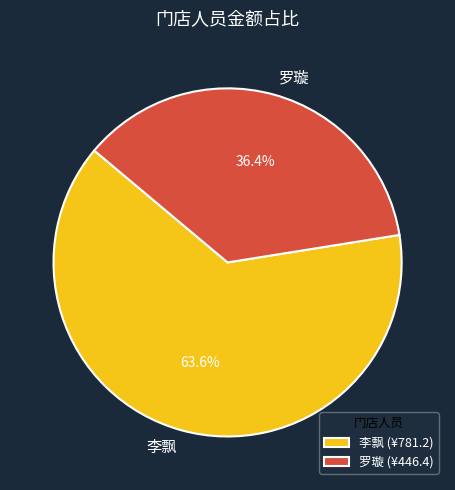

To the nearest percent, what percentage of the pie is 李飘?

64%